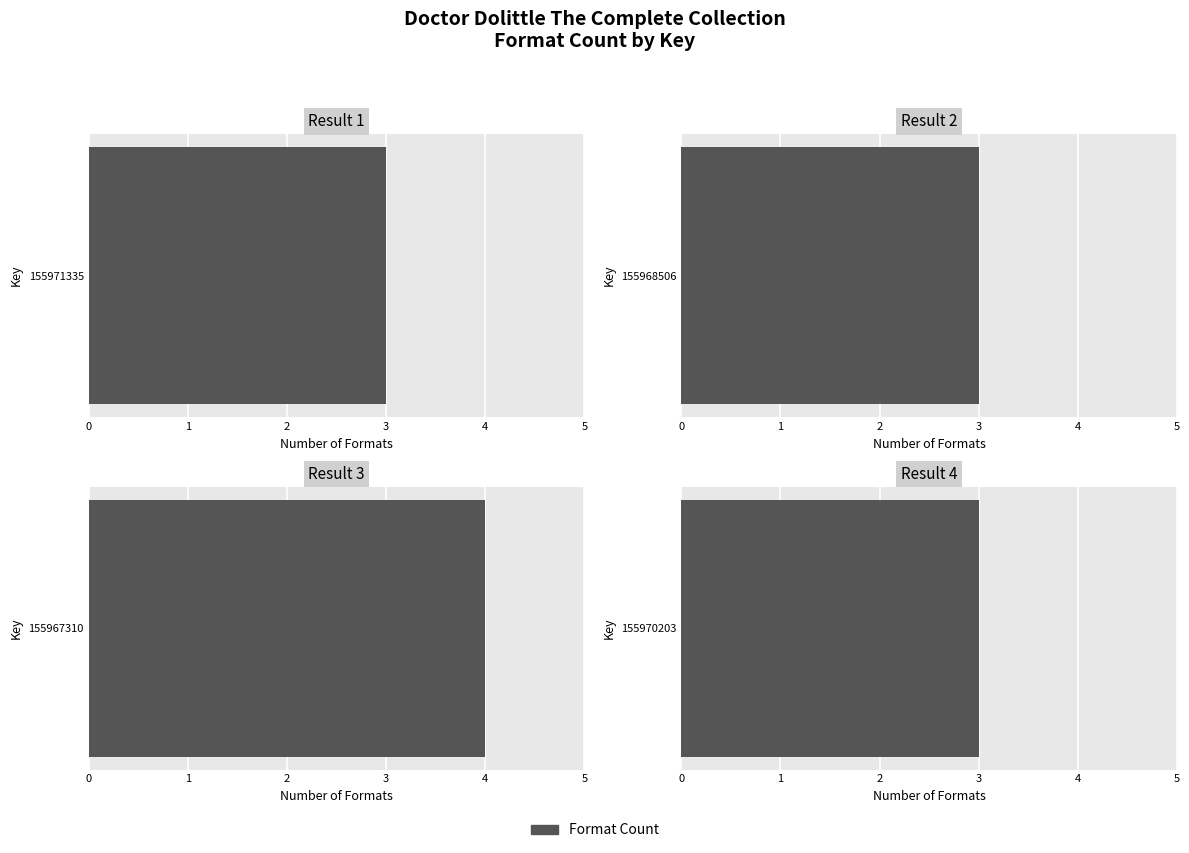

Reading left to right, transcribe all the data shown in this chart.

155971335=3	155968506=3	155967310=4	155970203=3